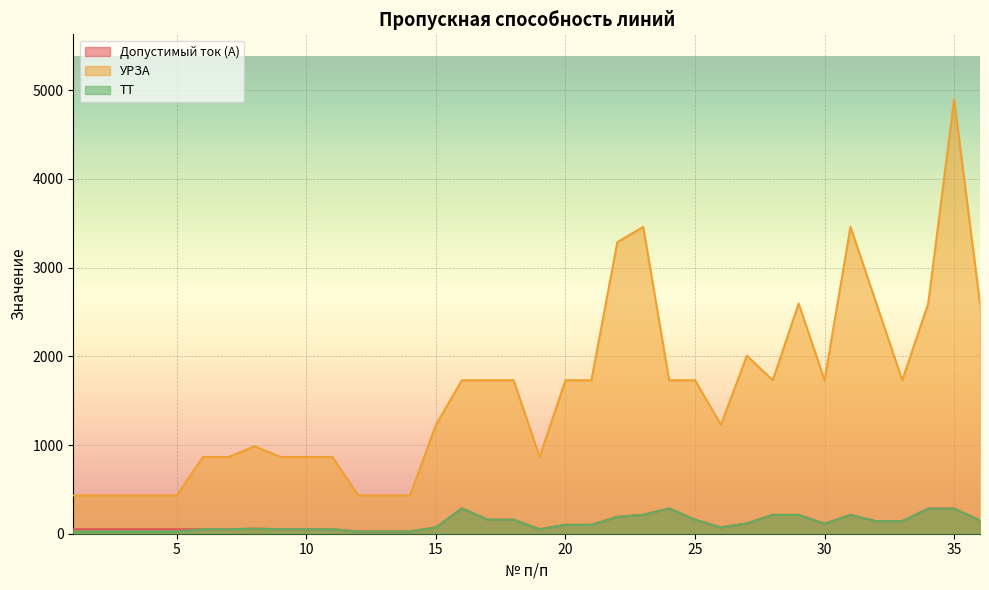

Does the chart display data point markers on the line(s)?

No